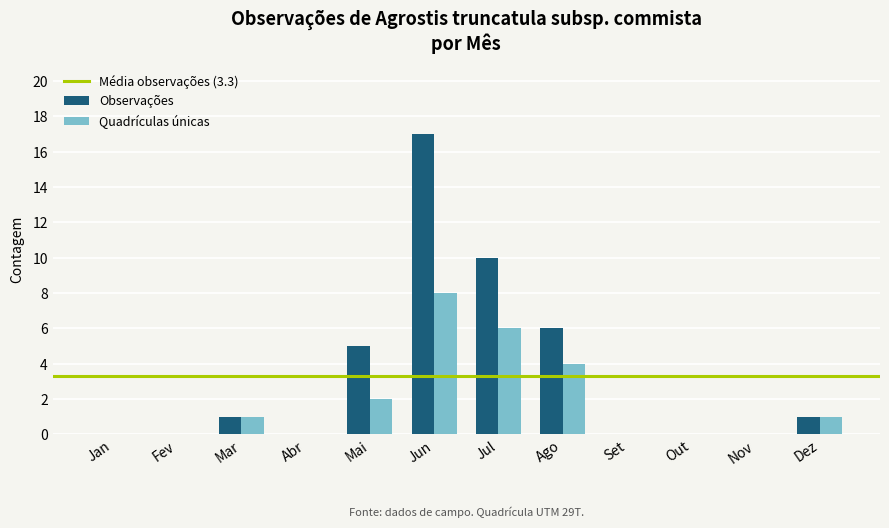

Which series has the largest total across all categories?

Observations